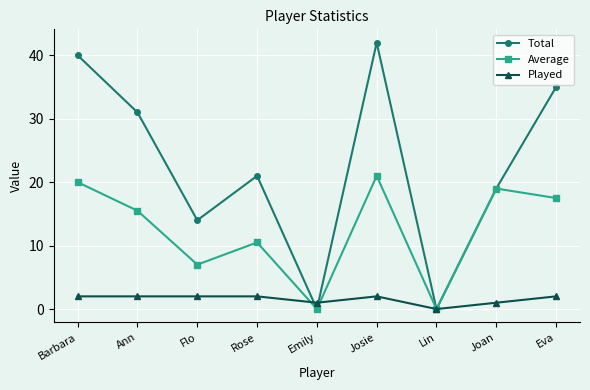

Does the chart display data point markers on the line(s)?

Yes